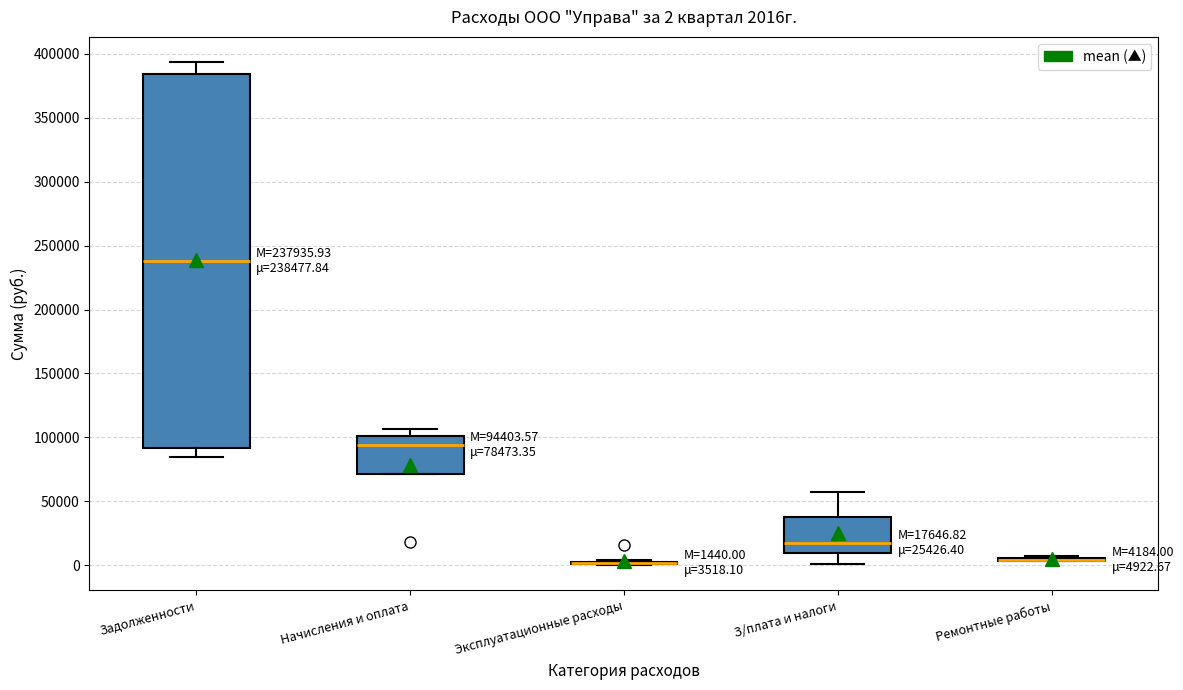

Which box is the tallest, from its lower edge to its upper edge?

Задолженности